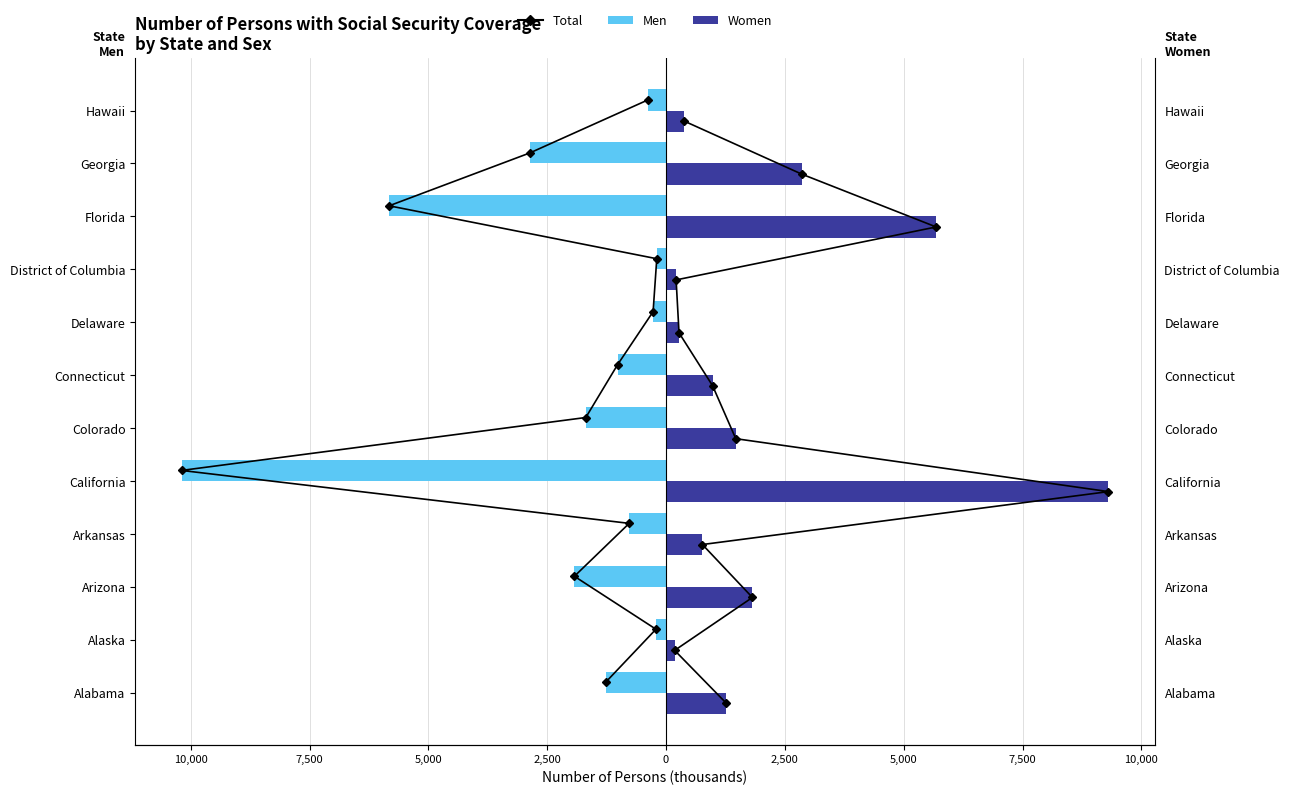

Count the number of categories in the chart.

12